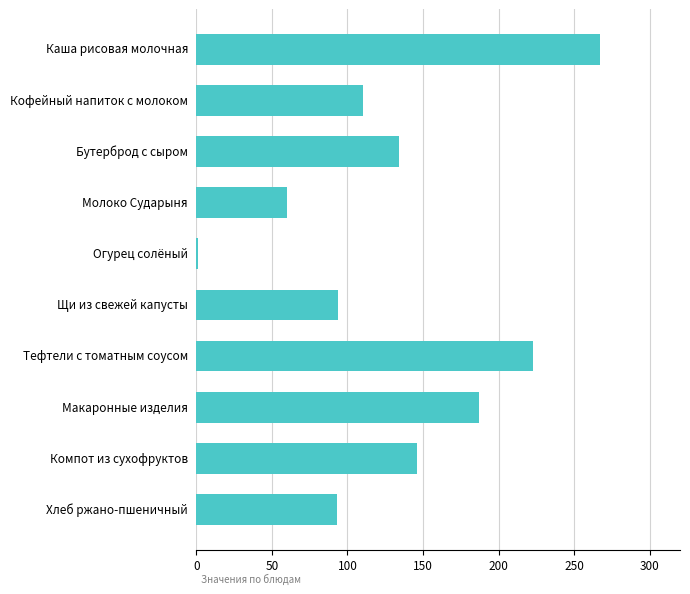

What is the average value?

132